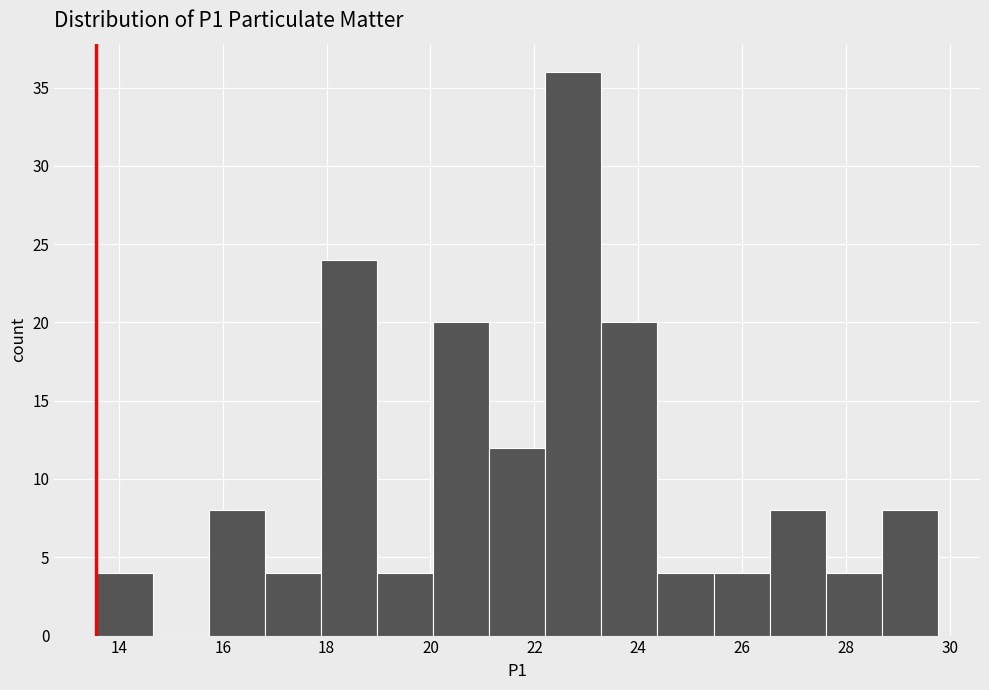

Reading left to right, list every bar in this chart as the range it spans on the x-axis followed by its height. Neither the bar edges nor the heights are printed on the chart, so give them approximately, as read against the axes.

13.6 to 14.6: 4
14.6 to 15.8: 0
15.8 to 16.8: 8
16.8 to 17.8: 4
17.8 to 19.0: 24
19.0 to 20.0: 4
20.0 to 21.2: 20
21.2 to 22.2: 12
22.2 to 23.2: 36
23.2 to 24.4: 20
24.4 to 25.4: 4
25.4 to 26.6: 4
26.6 to 27.6: 8
27.6 to 28.6: 4
28.6 to 29.8: 8